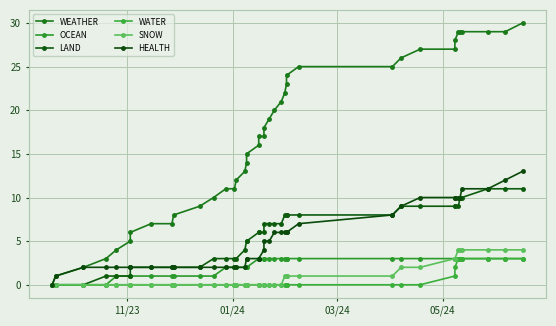

How many categories are shown in the chart?

40